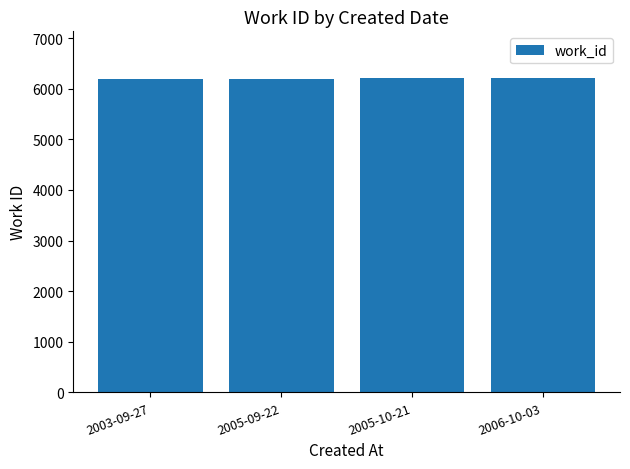

Approximately how many times larger is the value at 2003-09-27 compared to 2005-09-22?

1.0